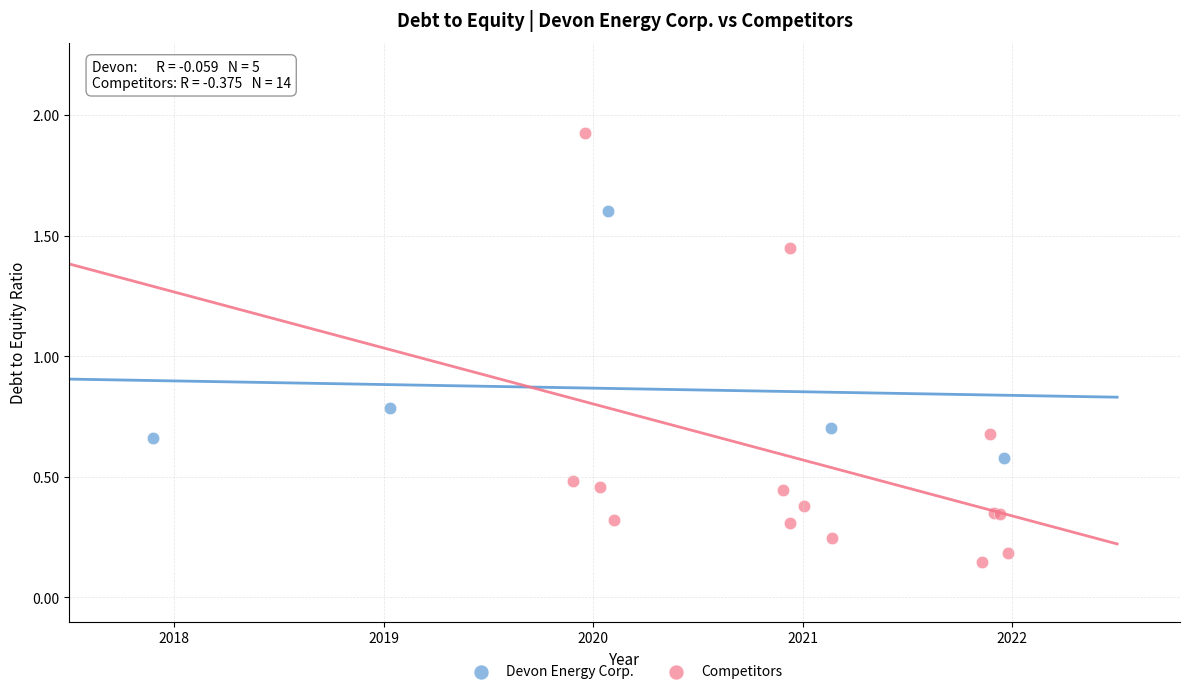

Which series reaches the minimum Y coordinate?

Competitors